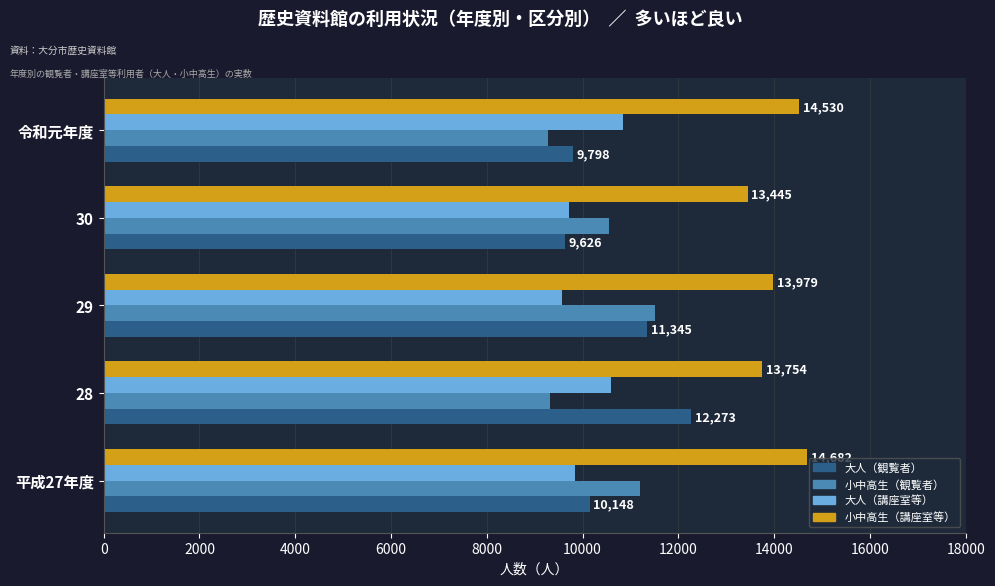

What is the difference between the maximum and minimum values in the 小中高生（観覧者） series?

2250